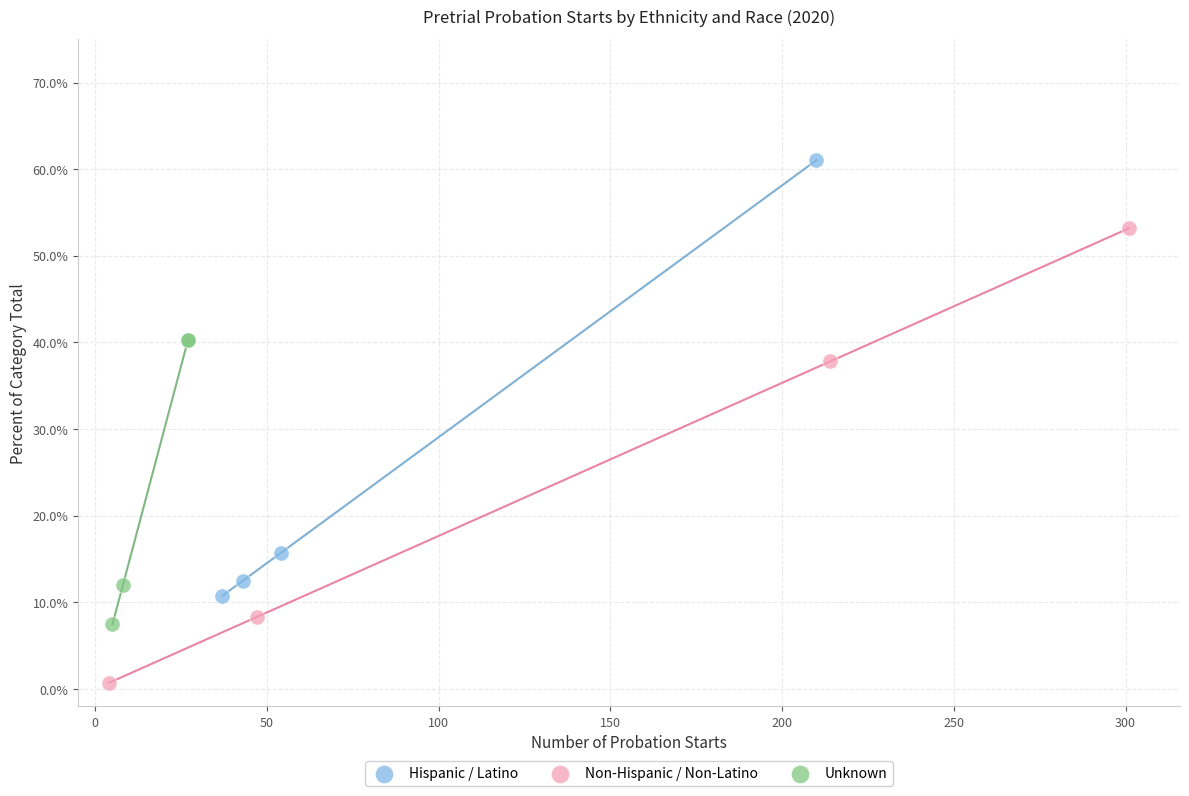

Which series reaches the maximum Y coordinate?

Hispanic / Latino